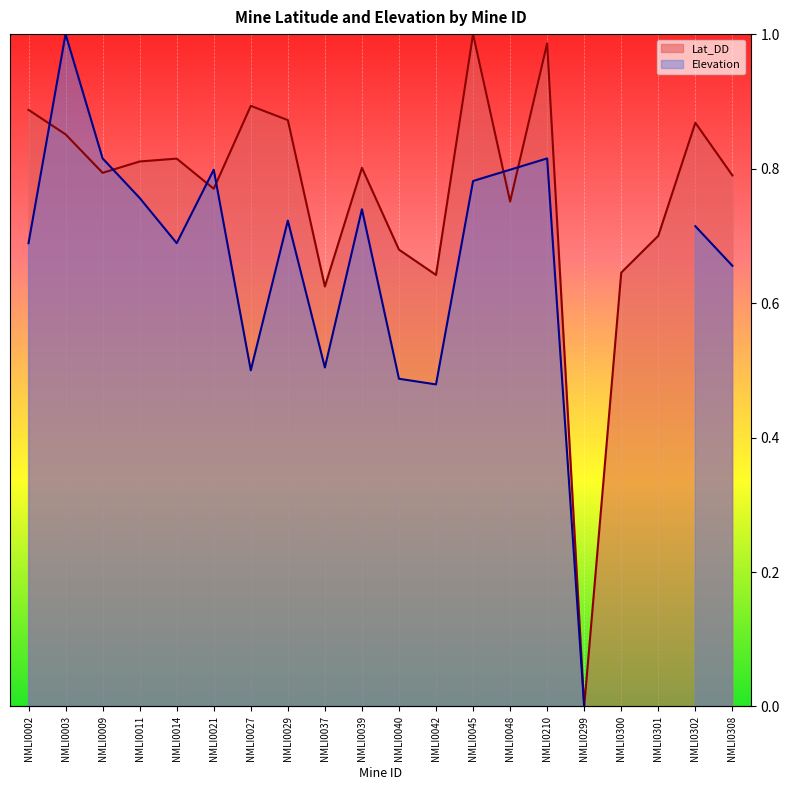

Count the number of values greater than 0.

19